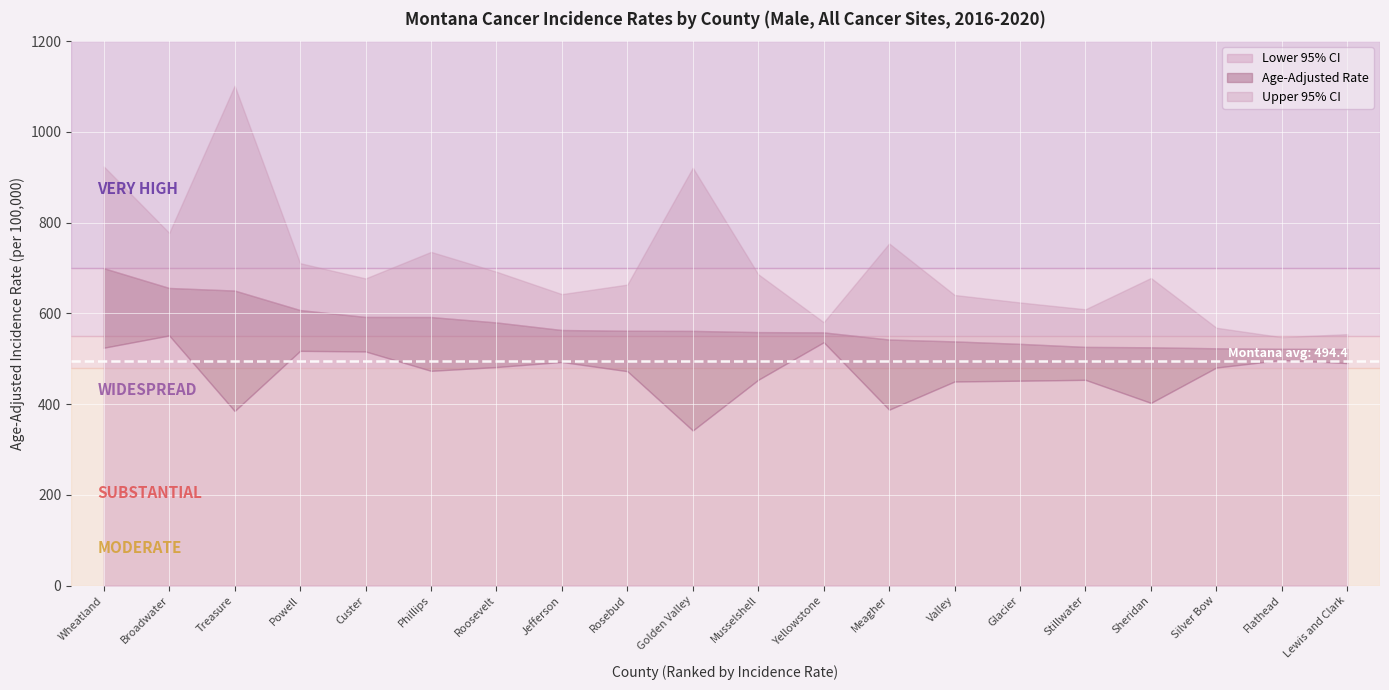

What is the label of the 19th point from the right?

Broadwater